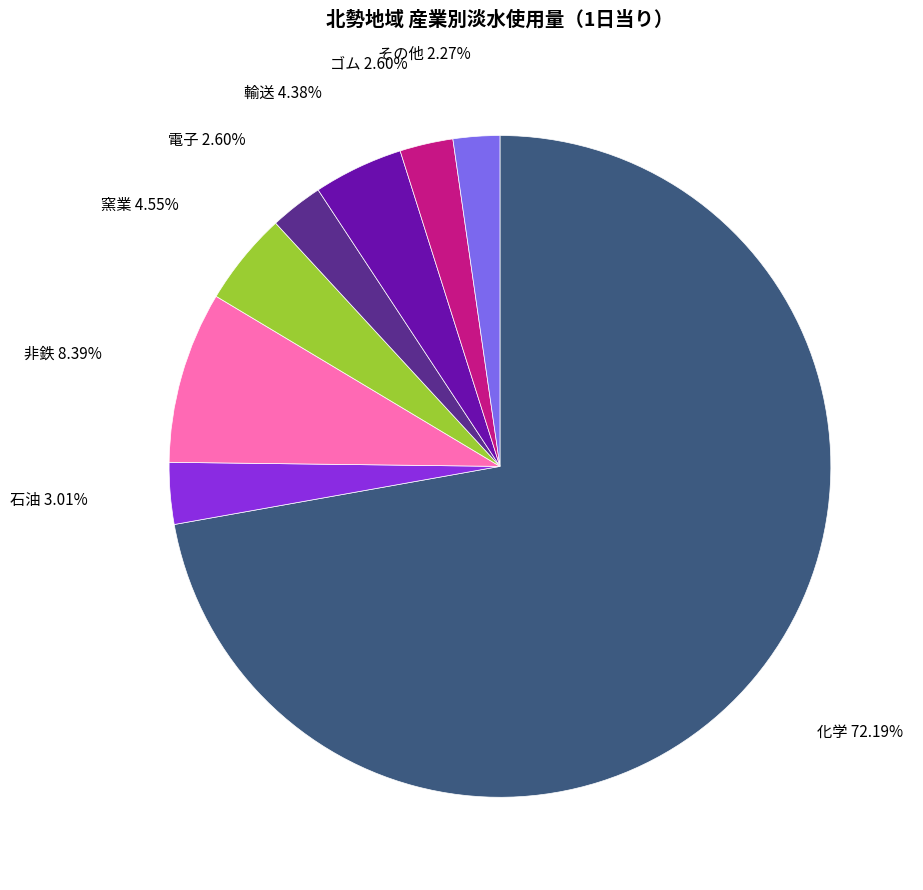

Does any single category account for the majority?

Yes